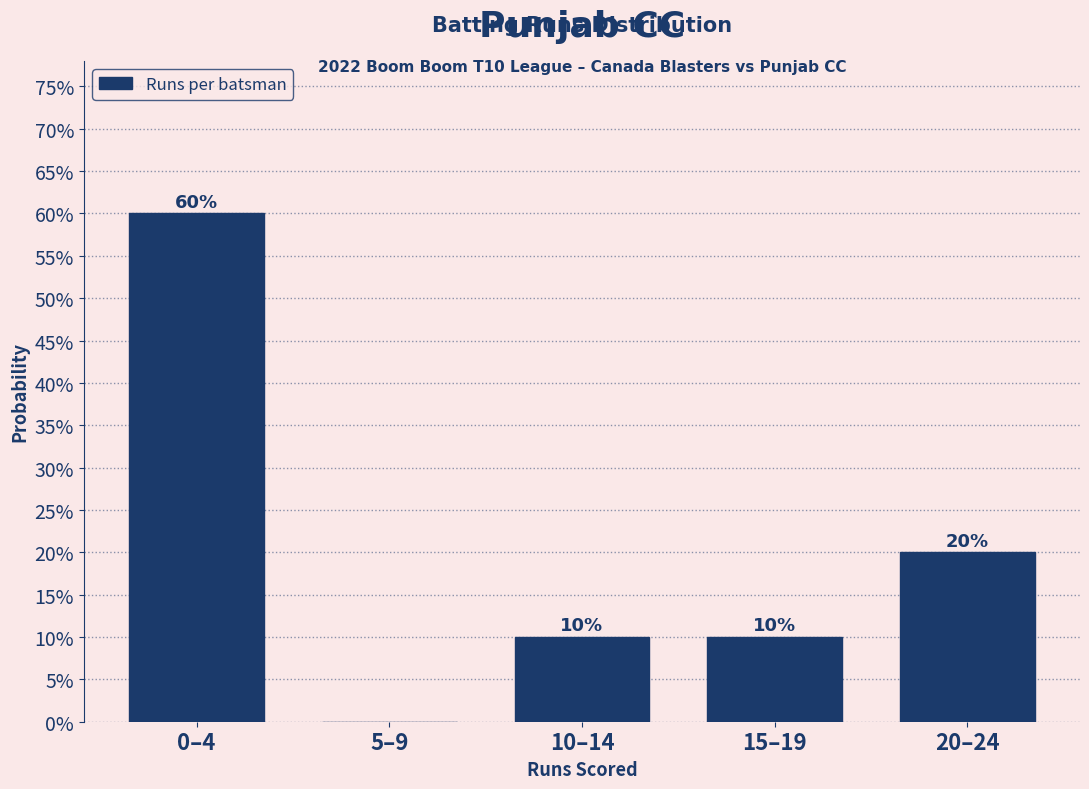

Reading left to right, what are all the values shown in this chart?

0–4=60	5–9=0	10–14=10	15–19=10	20–24=20